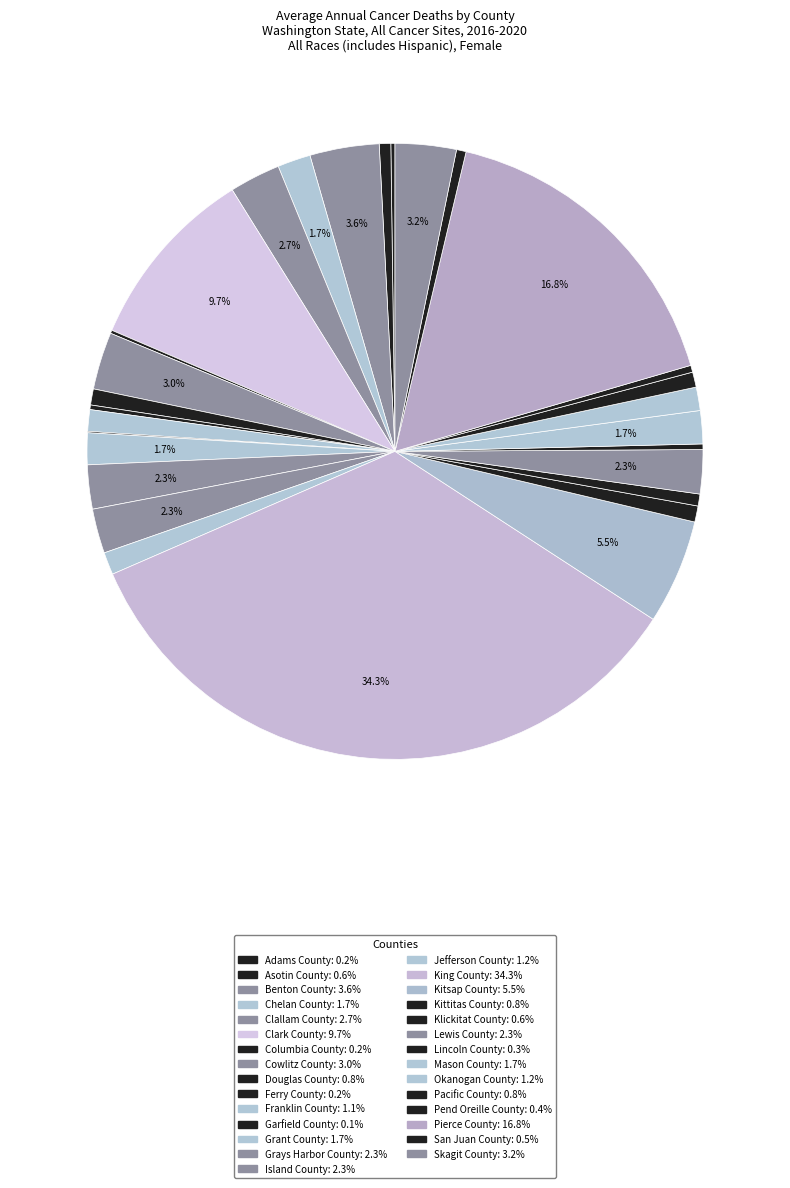

To the nearest percent, what is the combined percentage of Ferry County and Chelan County?

2%